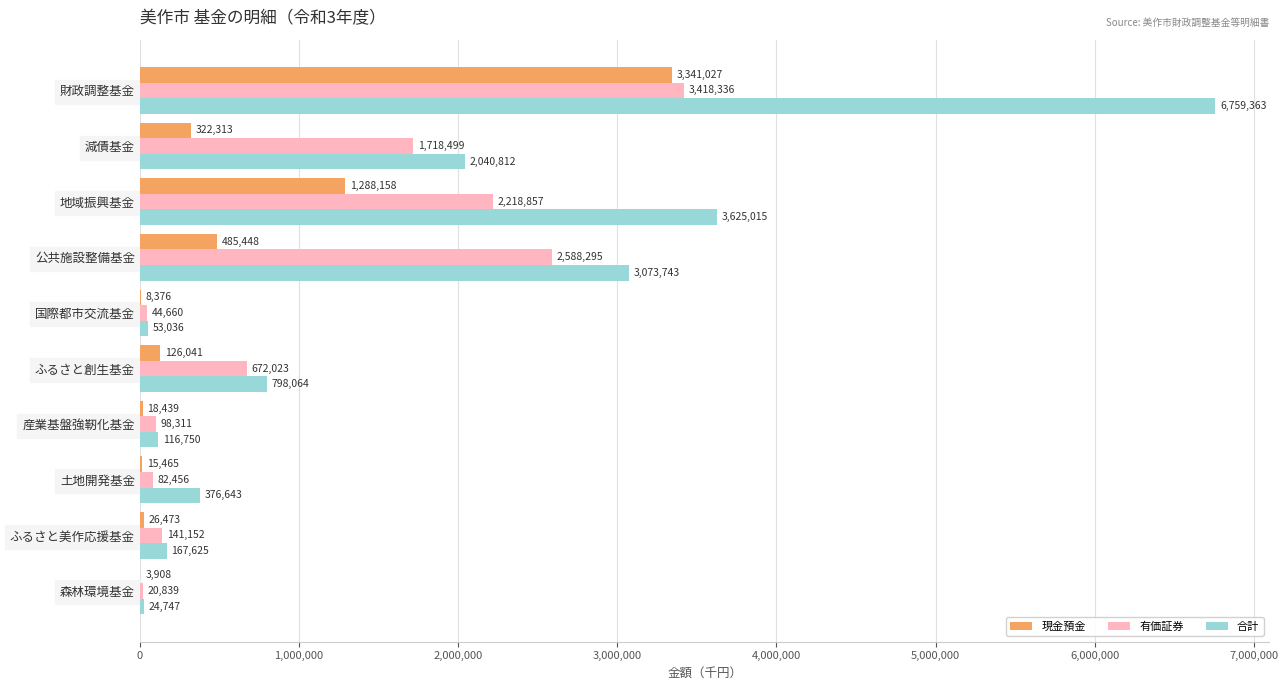

What value does the 合計 series have at 国際都市交流基金, to the nearest 50?

53050